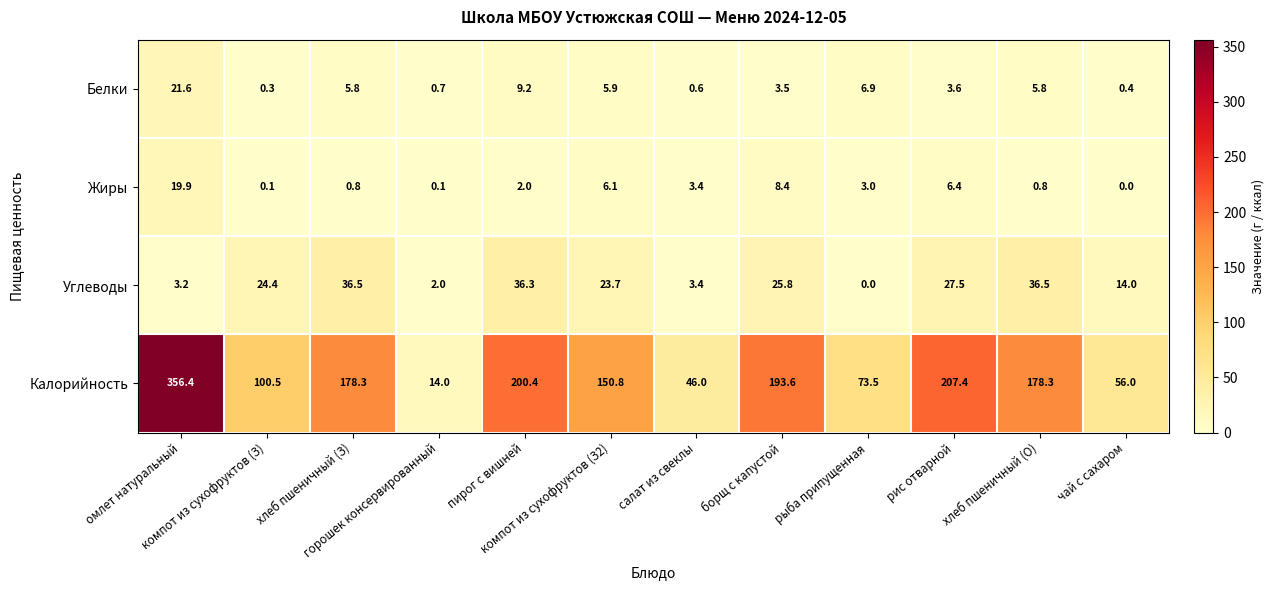

Which category has the highest value across all series?

омлет натуральный